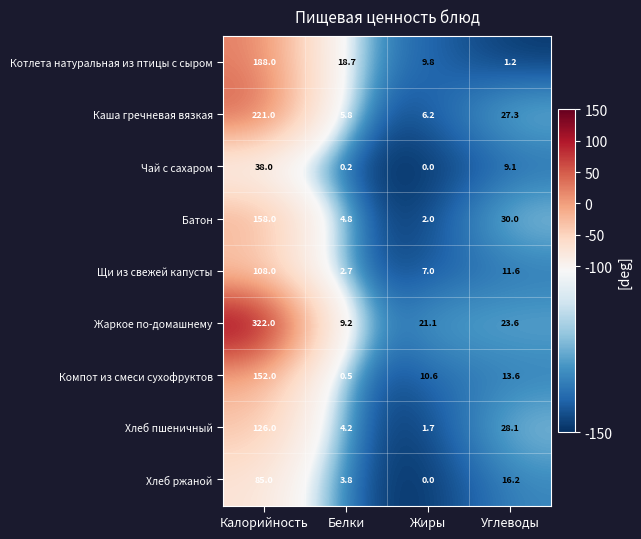

List the series in order of their peak value, lowest first.

Чай с сахаром, Хлеб ржаной, Щи из свежей капусты, Хлеб пшеничный, Компот из смеси сухофруктов, Батон, Котлета натуральная из птицы с сыром, Каша гречневая вязкая, Жаркое по-домашнему